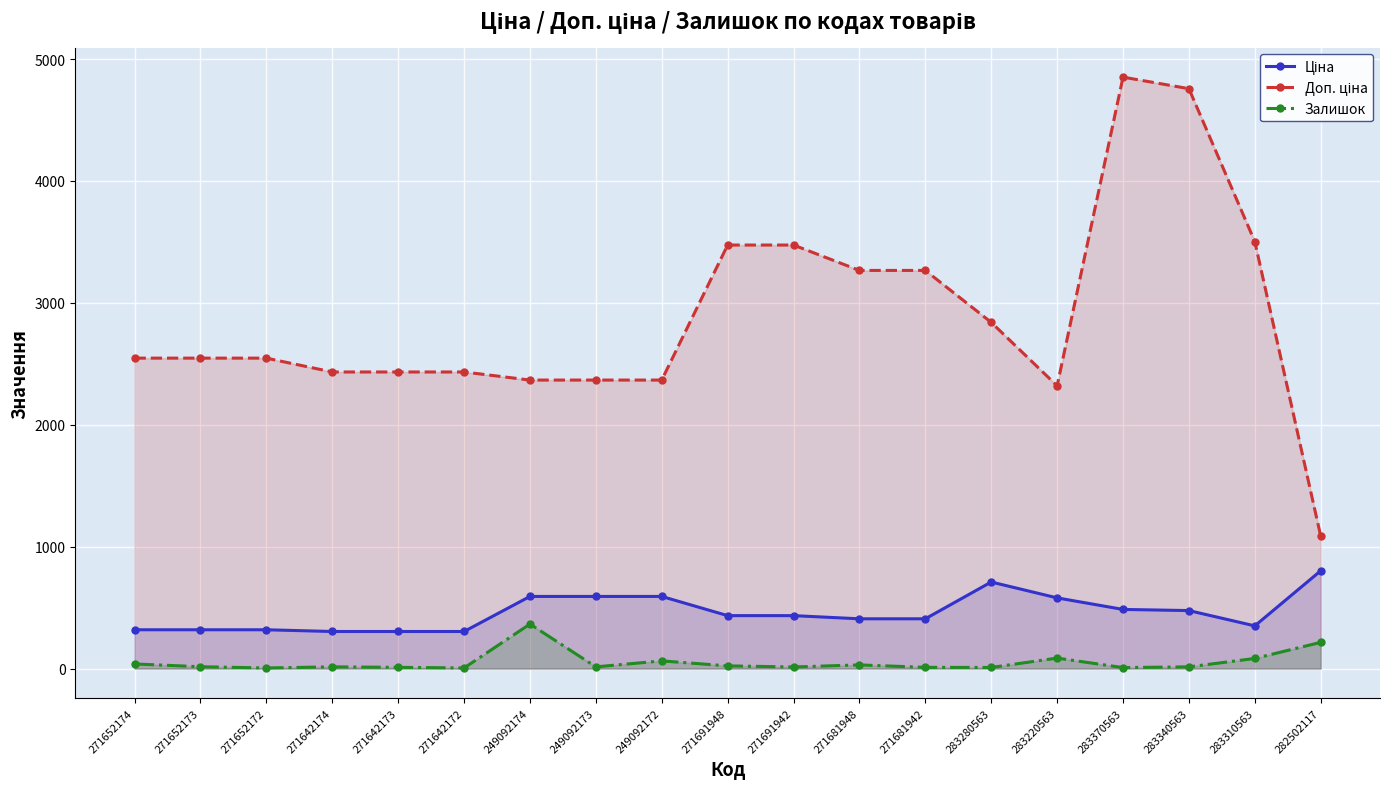

True or false: Залишок has a value of 223.6 at 249092174.

False